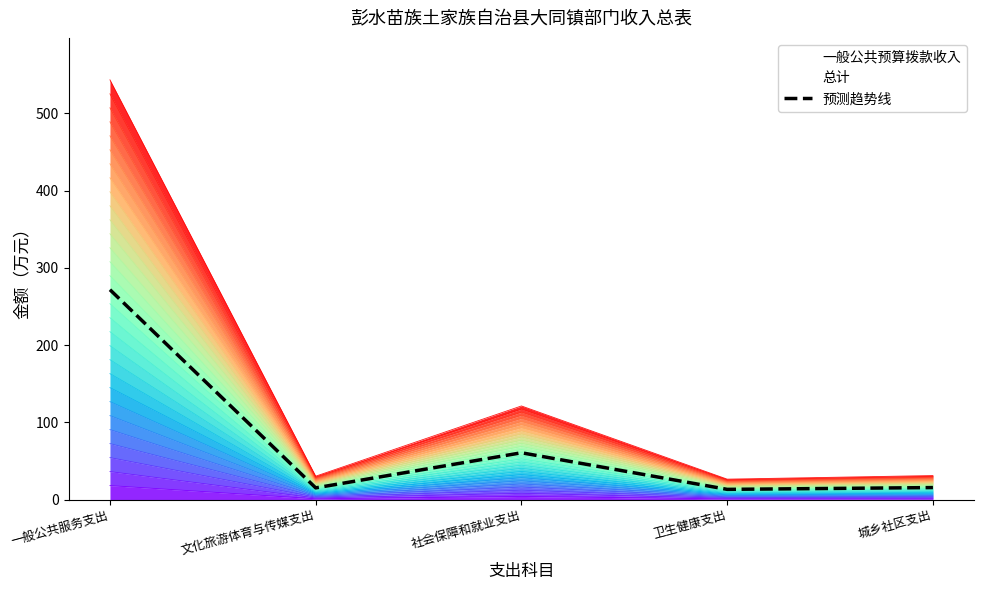

True or false: the data shows 420.5 at 一般公共服务支出.

False